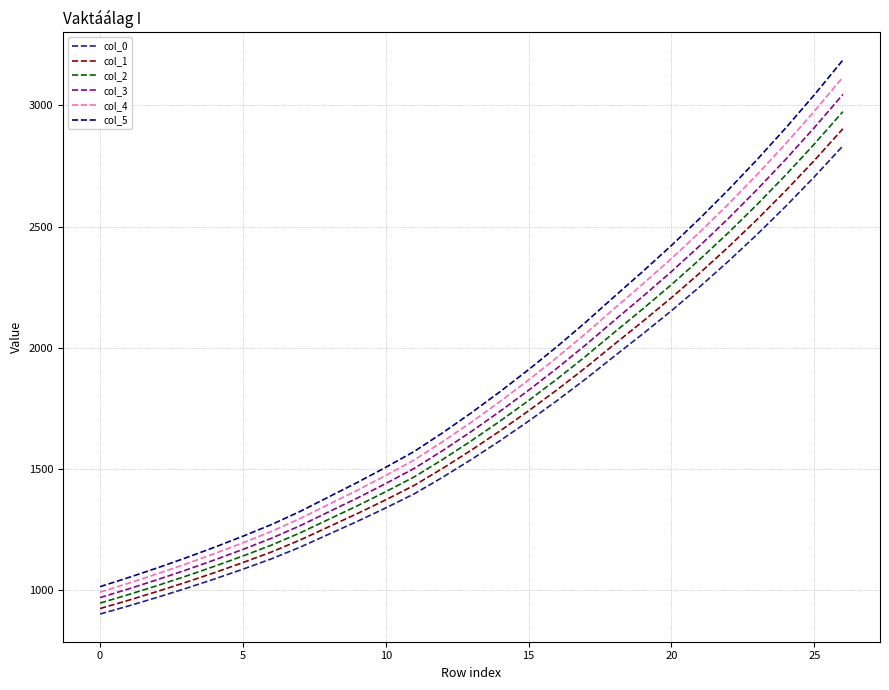

Which series has the widest spread of values?

col_5